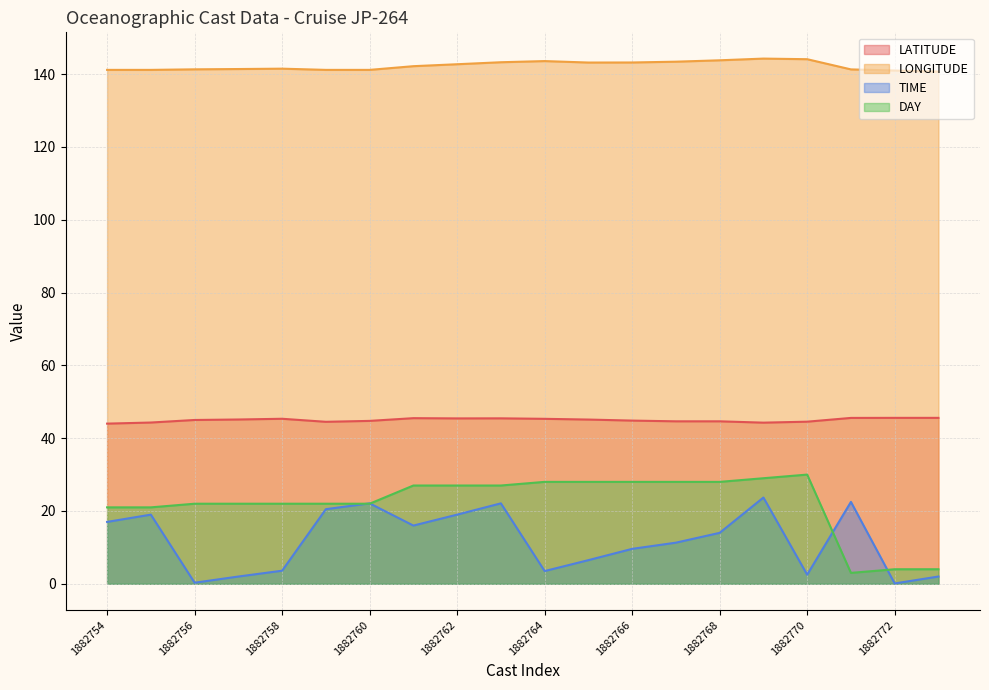

What is the sum of all TIME values?

237.3